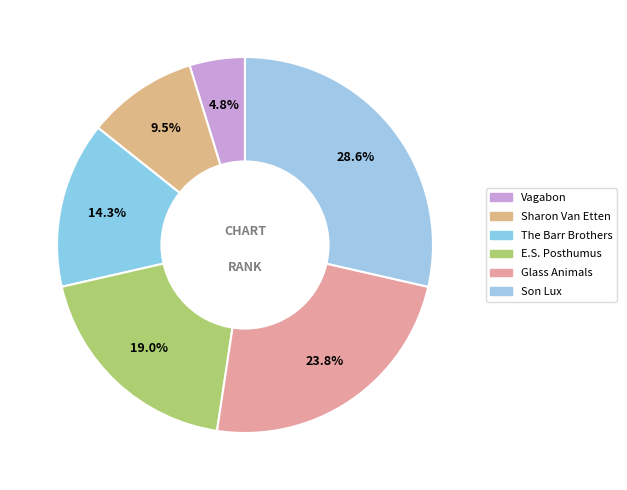

What portion of the pie excludes The Barr Brothers?

85.7%